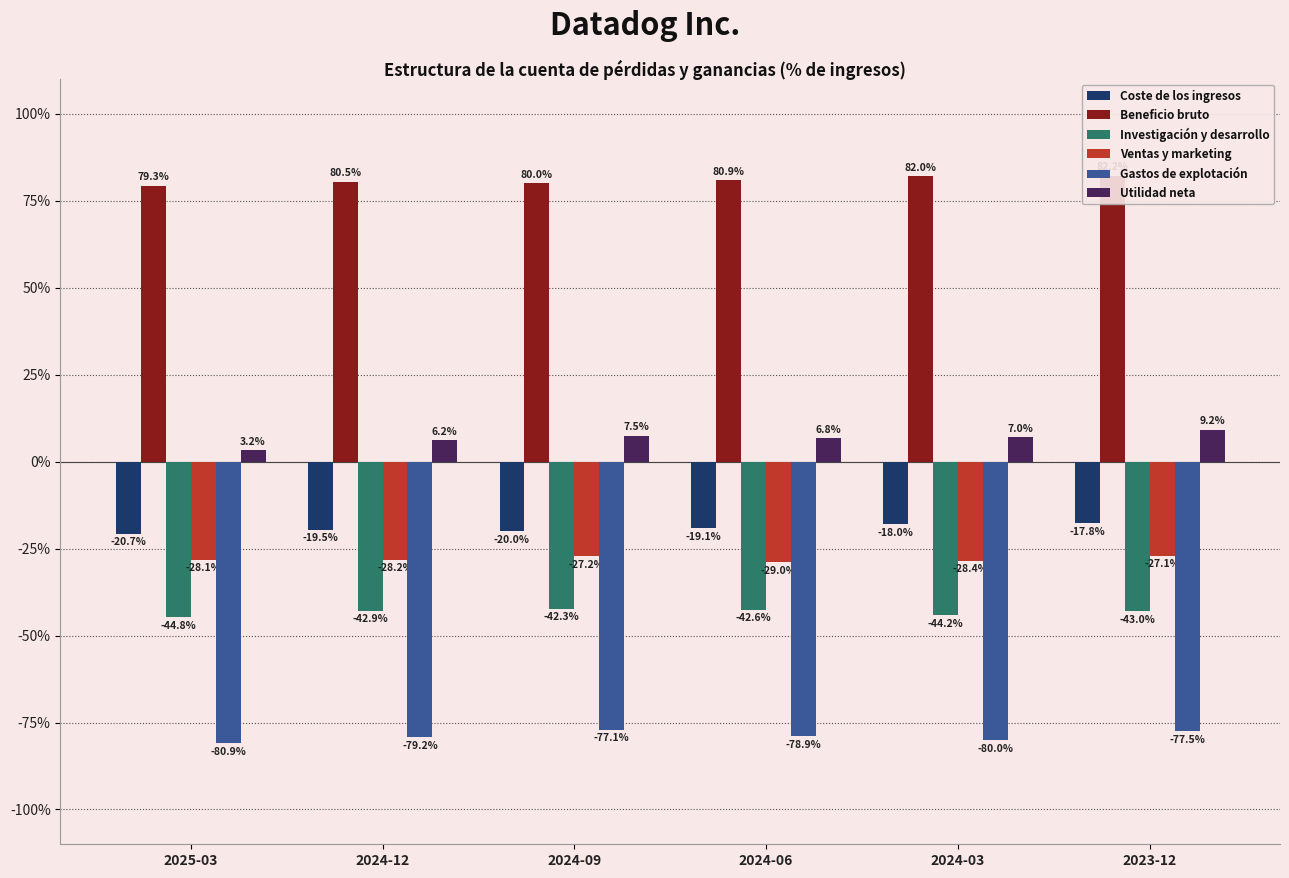

Rank the categories by Beneficio bruto value from highest to lowest.

2023-12, 2024-03, 2024-06, 2024-12, 2024-09, 2025-03